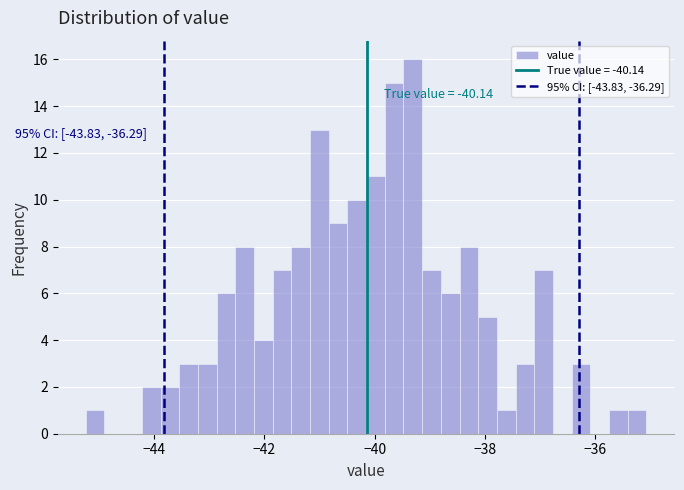

Around what value on the x-axis is the tallest bar? Give the approximate position of its centre, as read against the axis.

-39.4